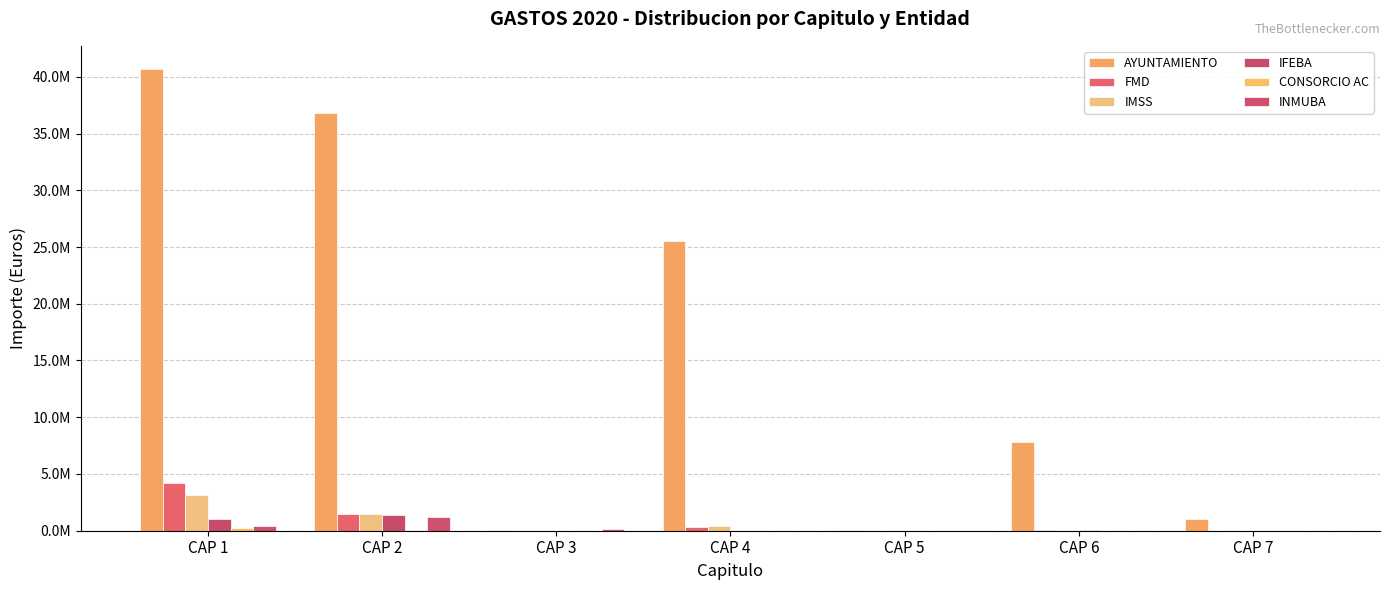

Does the chart contain stacked bars?

No